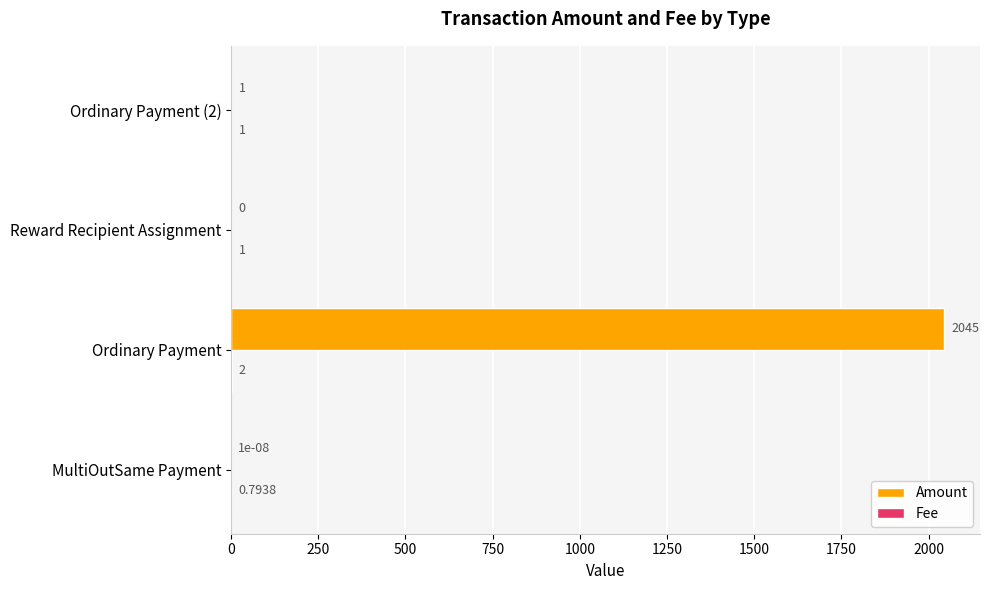

Which series changed the most between Reward Recipient Assignment and Ordinary Payment (2)?

Amount